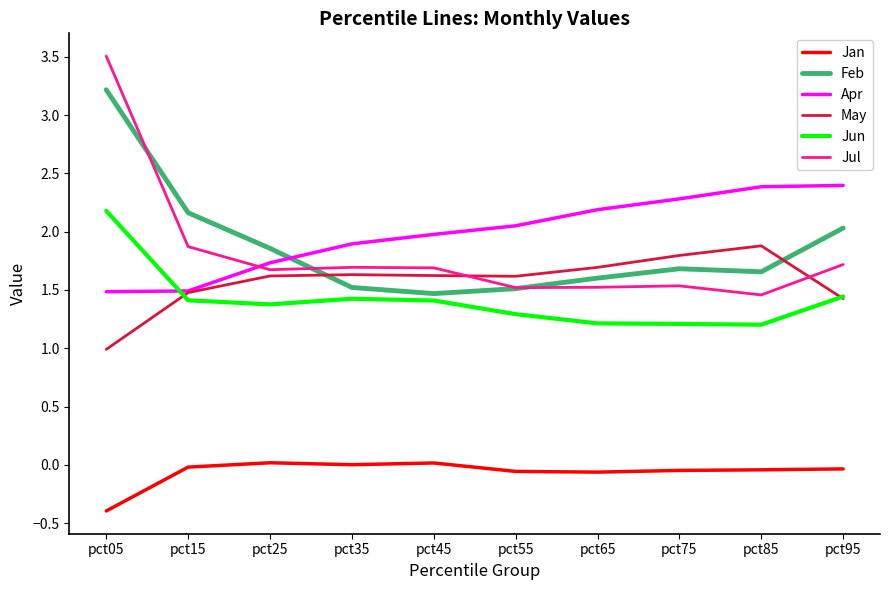

Which label corresponds to the smallest value in the chart?

pct05